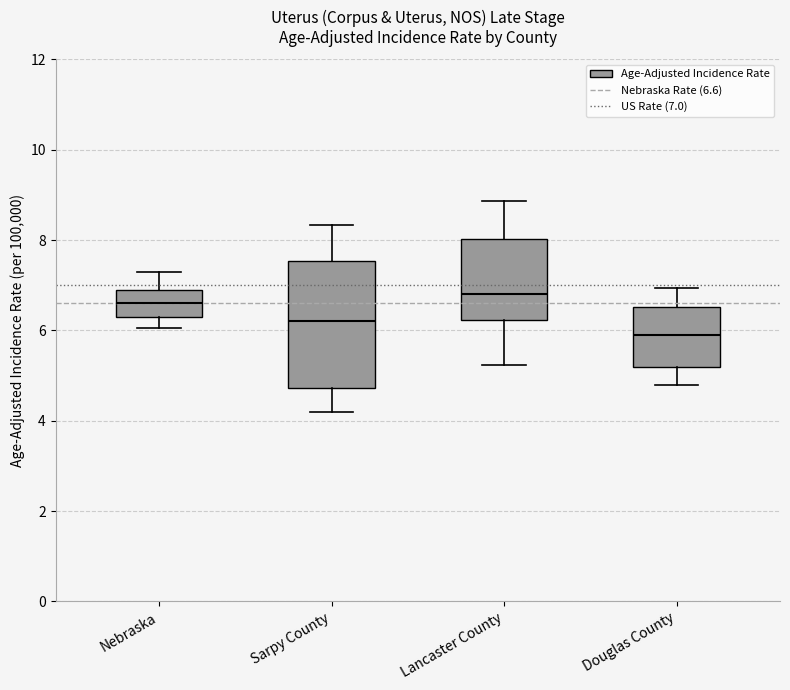

Where does the median line of the box for Douglas County sit on the y-axis? The values are not printed on the chart, so give them approximately, as read against the axis.

6.0